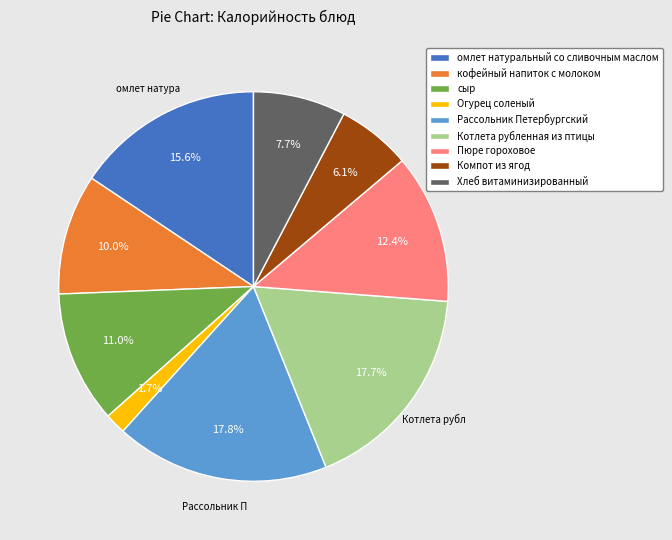

What percentage is NOT represented by Рассольник Петербургский?

82.2%